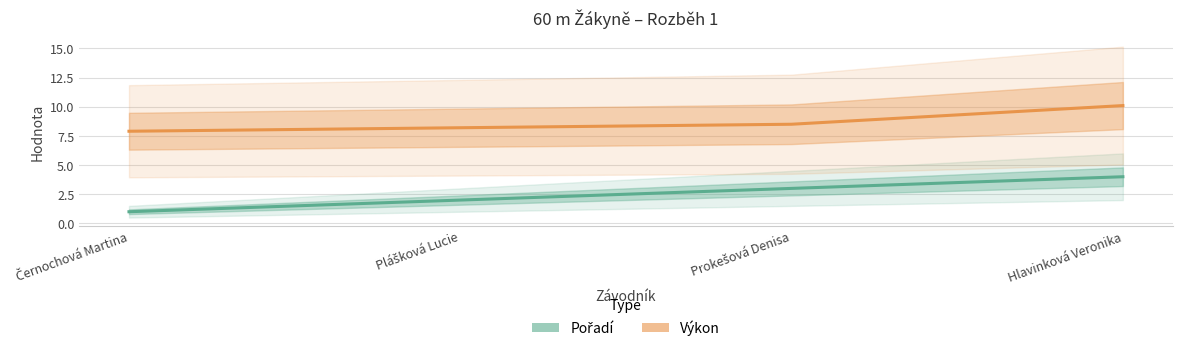

Which series has the largest total across all categories?

Výkon